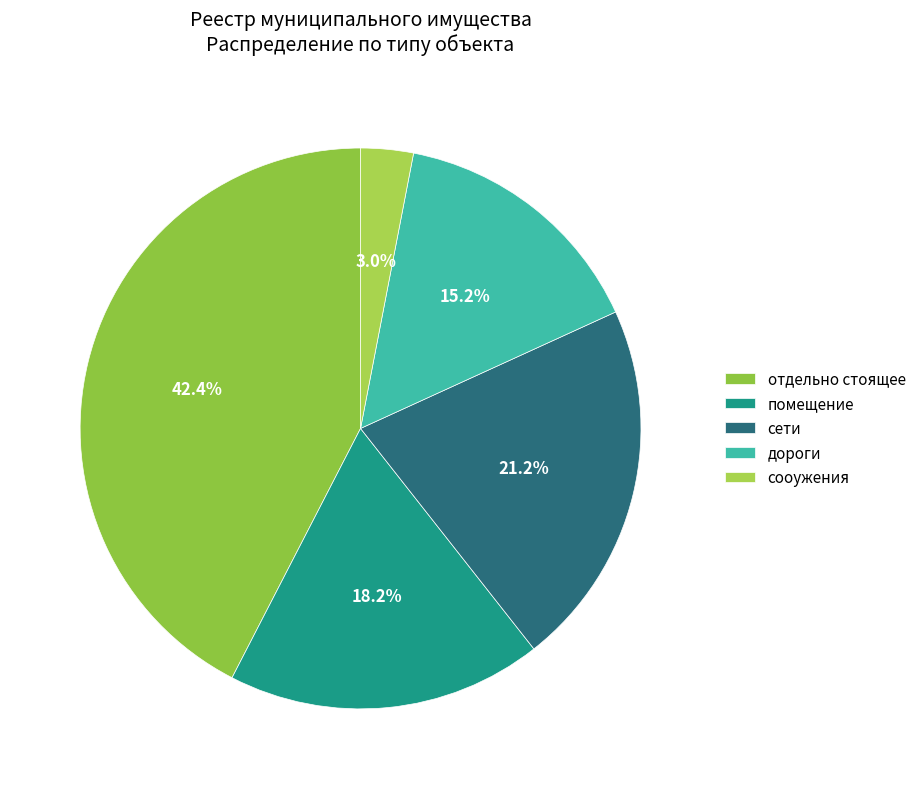

What is the smallest slice in the pie chart?

сооужения